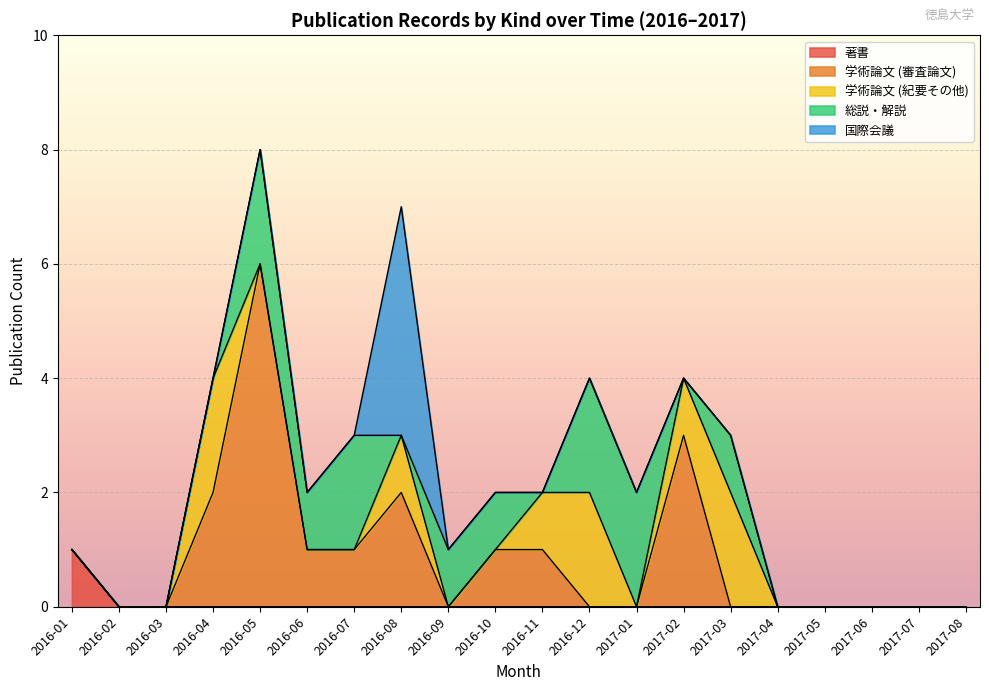

At which label does 著書 reach its peak?

2016-01